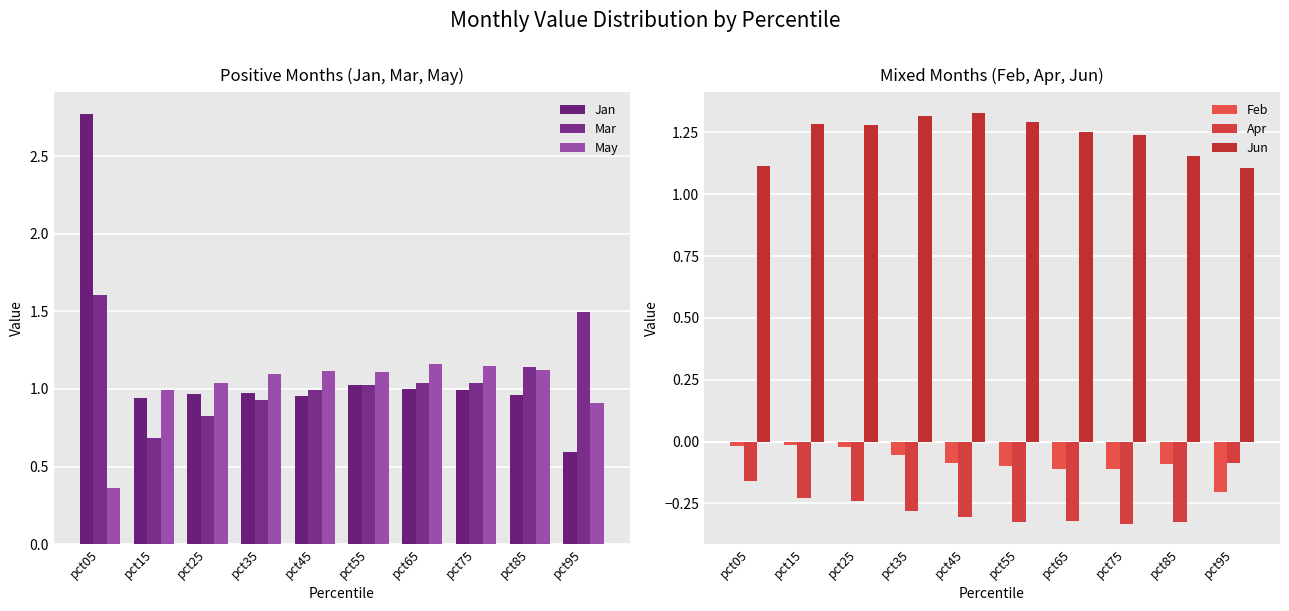

Reading left to right, what are all the values shown in this chart?

Jan: 2.8	0.9	1.0	1.0	1.0	1.0	1.0	1.0	1.0	0.6
Mar: 1.6	0.7	0.8	0.9	1.0	1.0	1.0	1.0	1.1	1.5
May: 0.4	1.0	1.0	1.1	1.1	1.1	1.2	1.1	1.1	0.9
Feb: -0.0	-0.0	-0.0	-0.1	-0.1	-0.1	-0.1	-0.1	-0.1	-0.2
Apr: -0.2	-0.2	-0.2	-0.3	-0.3	-0.3	-0.3	-0.3	-0.3	-0.1
Jun: 1.1	1.3	1.3	1.3	1.3	1.3	1.3	1.2	1.2	1.1